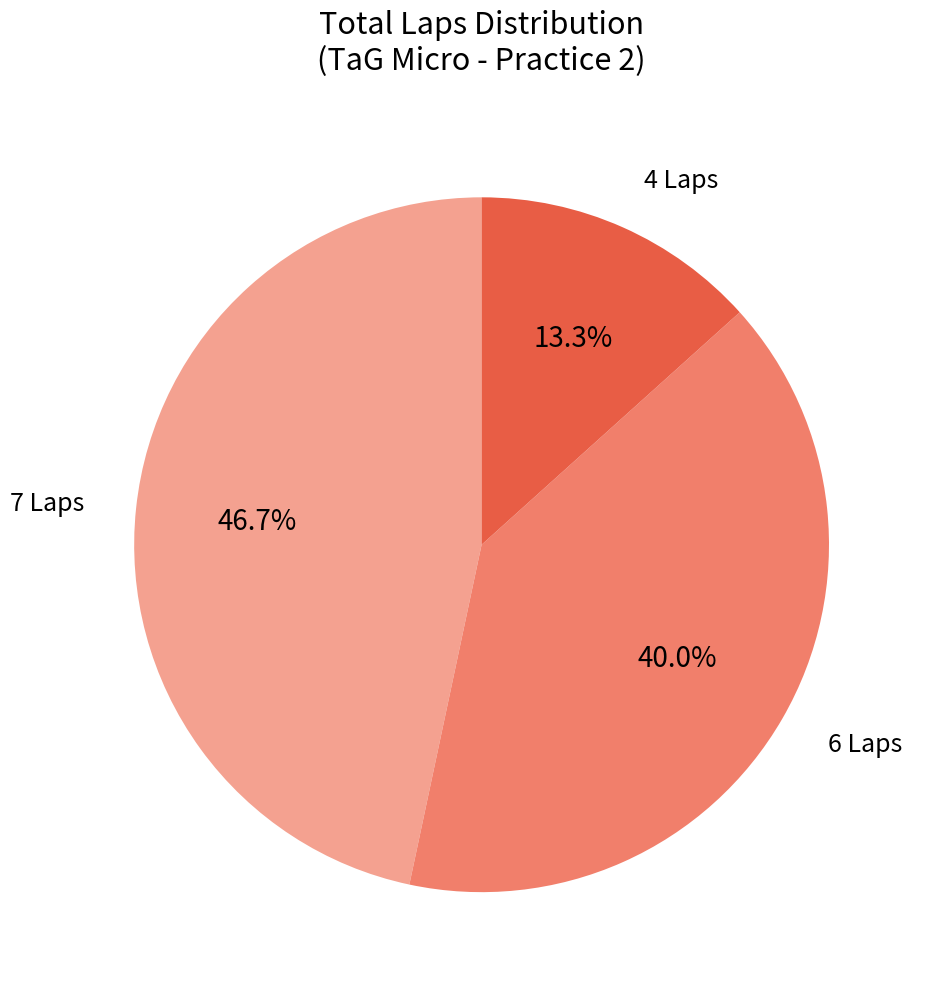

To the nearest percent, what is the difference between the largest and smallest slice percentages?

33%